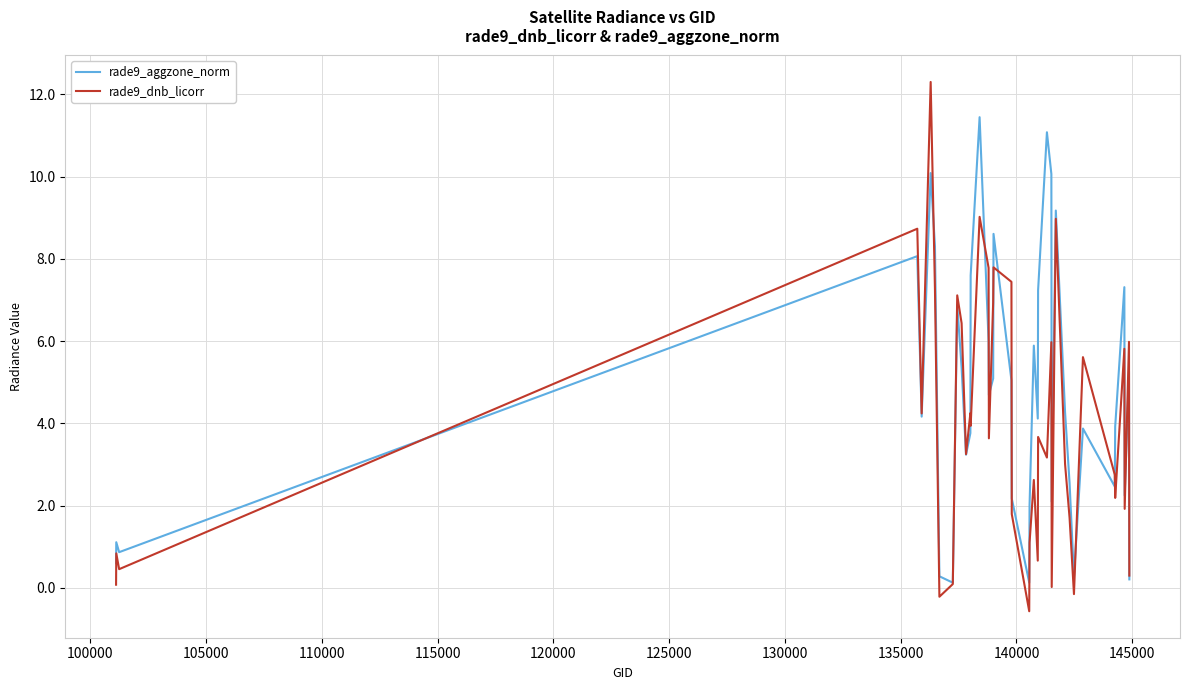

Which series has the widest spread of values?

rade9_dnb_licorr